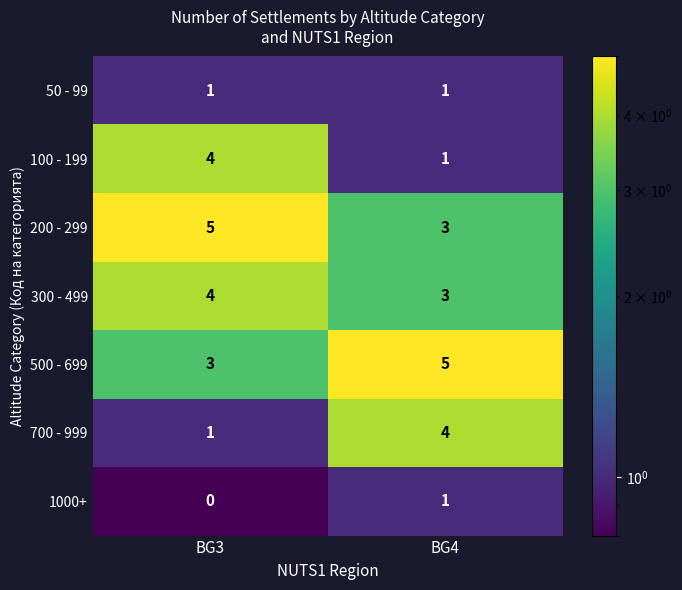

At how many categories does at least one series exceed 4?

2